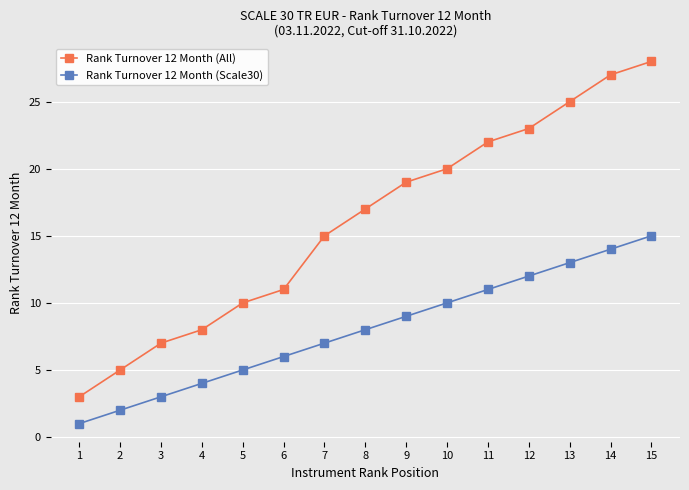

Count the number of data series in this chart.

2